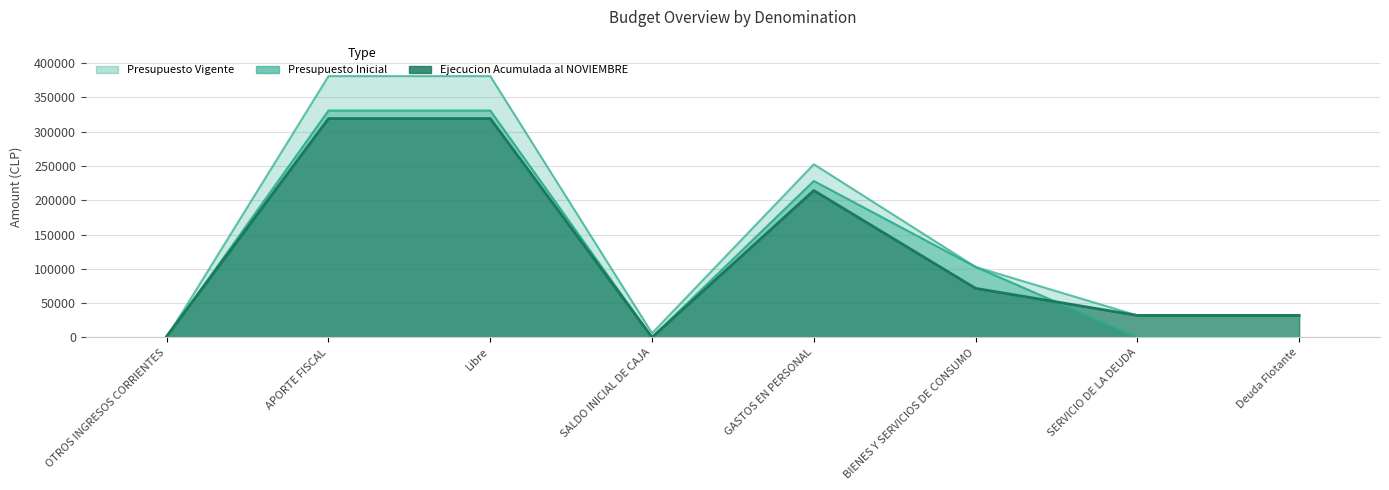

How many data points does each series have?

8